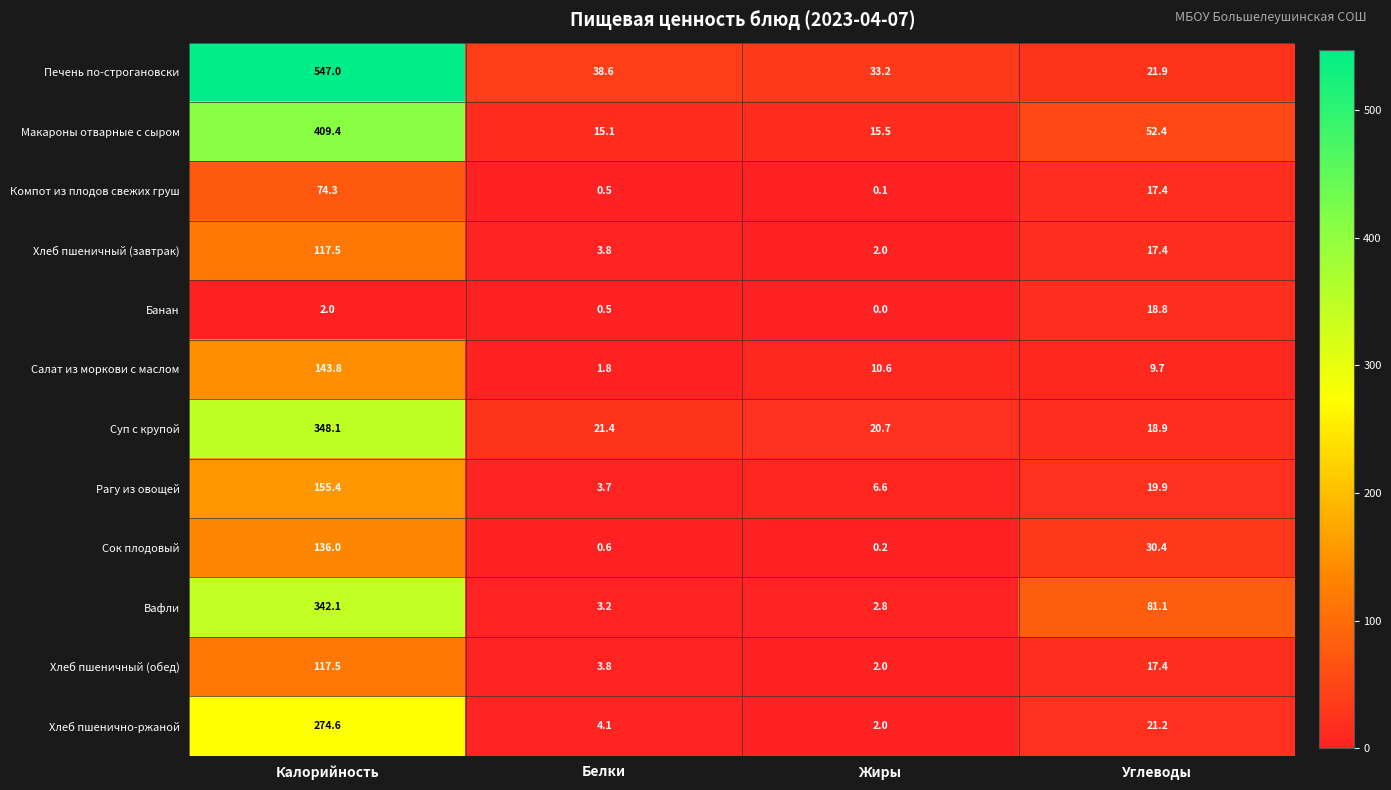

What is the lowest value of the Хлеб пшеничный (обед) series?

2.0